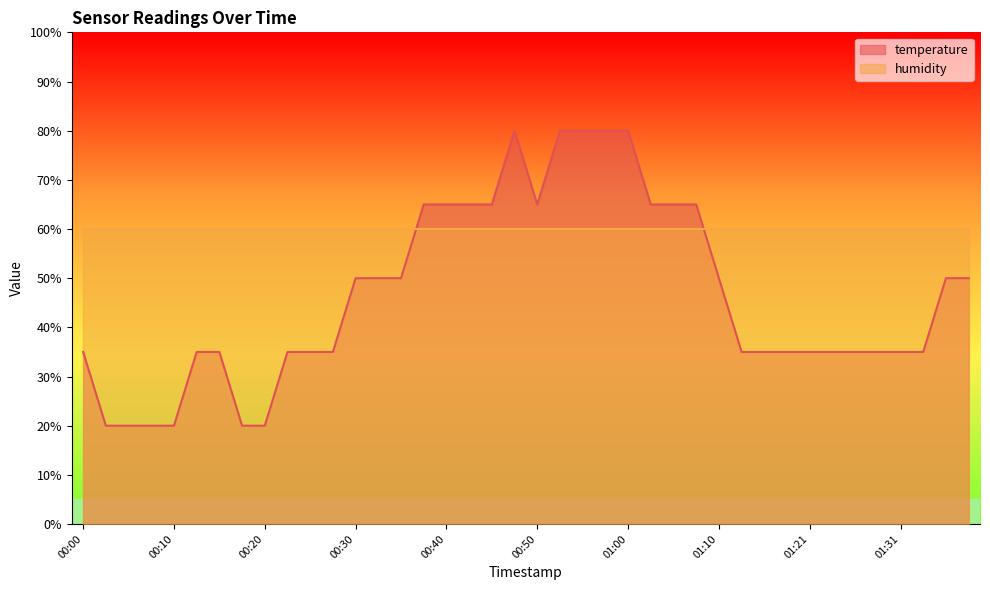

Reading right to left, list all the values displayed in this chart.

50.0	50.0	35.0	35.0	35.0	35.0	35.0	35.0	35.0	35.0	35.0	50.0	65.0	65.0	65.0	80.0	80.0	80.0	80.0	65.0	80.0	65.0	65.0	65.0	65.0	50.0	50.0	50.0	35.0	35.0	35.0	20.0	20.0	35.0	35.0	20.0	20.0	20.0	20.0	35.0